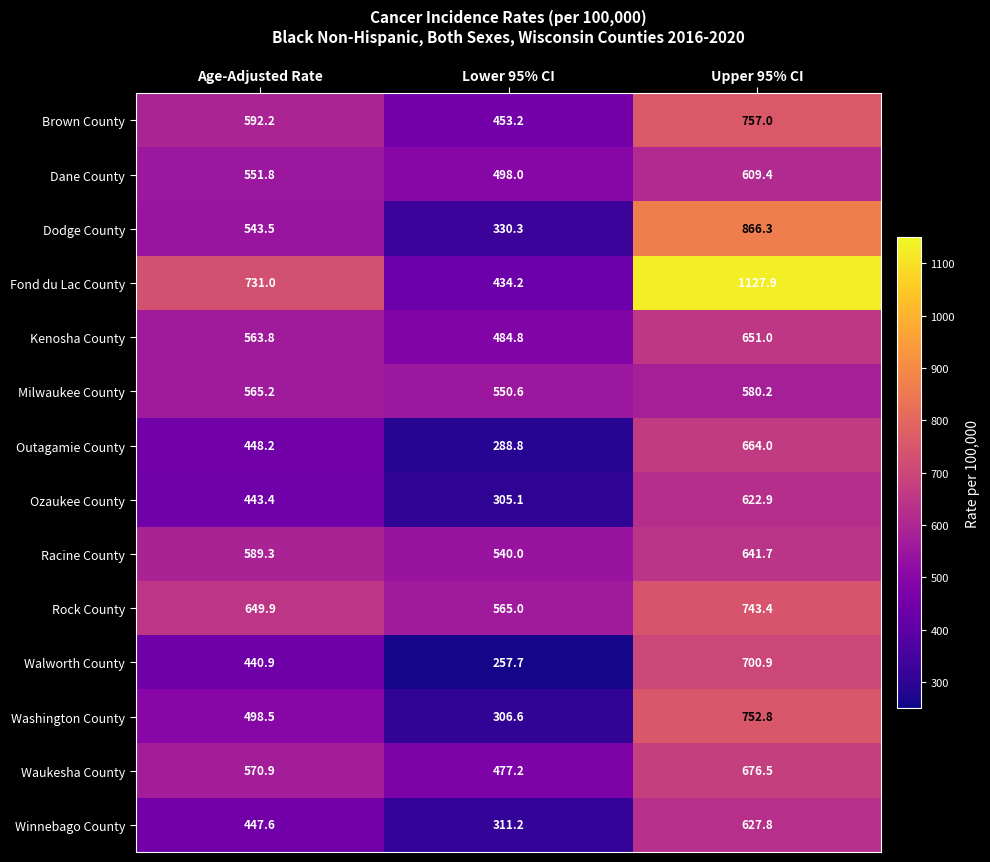

True or false: Rock County has a value of 565.0 at Lower 95% CI.

True